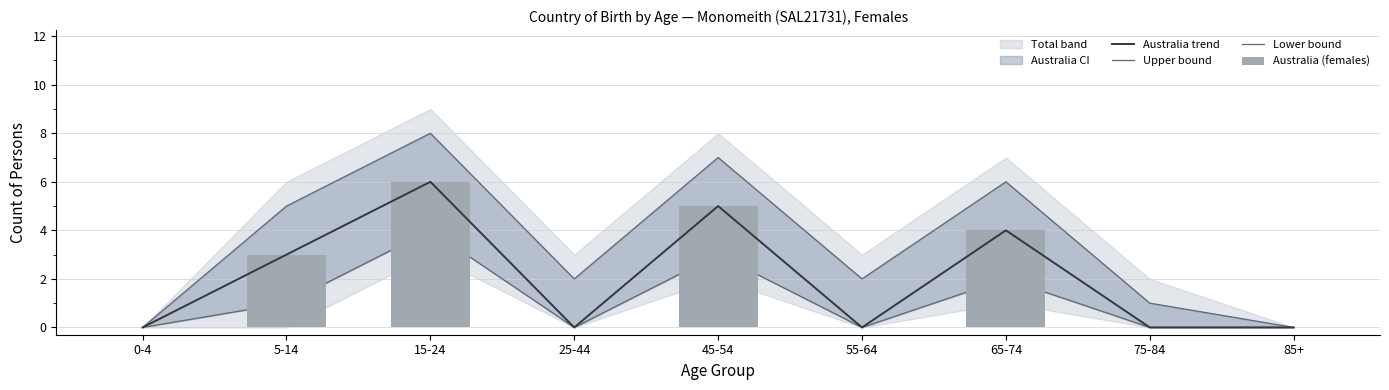

Which series has the largest total across all categories?

Upper bound